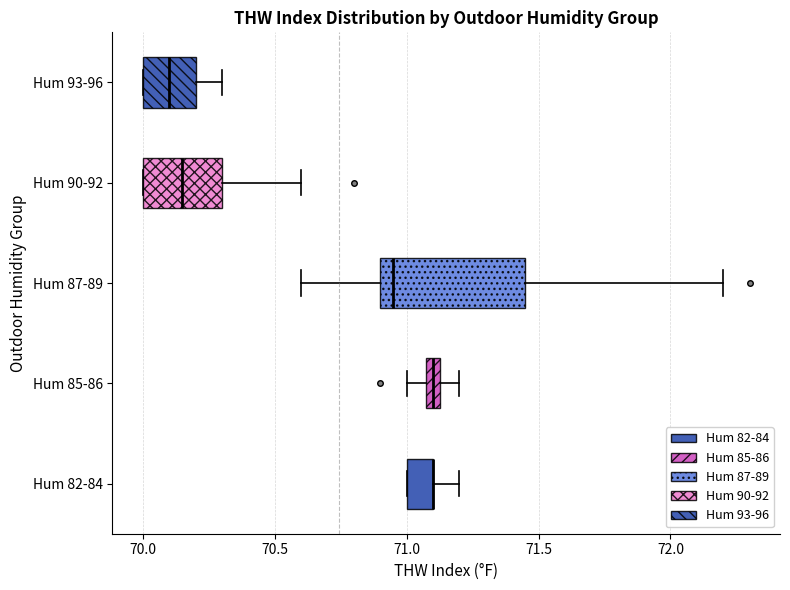

Where is the left edge of the box for Hum 93-96 on the x-axis? The values are not printed on the chart, so give them approximately, as read against the axis.

70.00